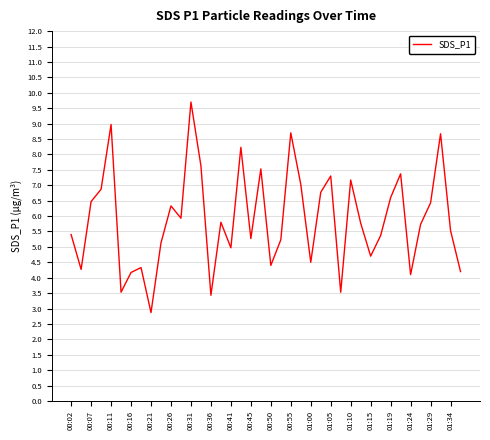

How many lines are shown in the chart?

1